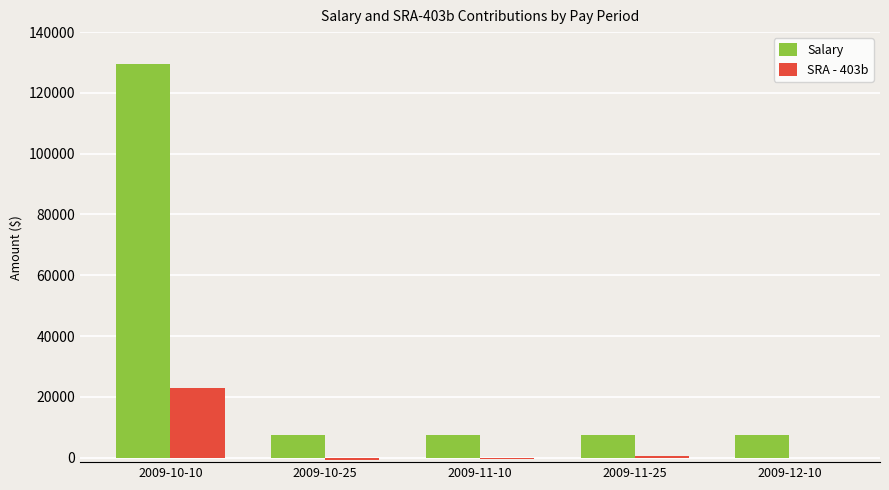

Which series has the largest range (max minus min)?

Salary